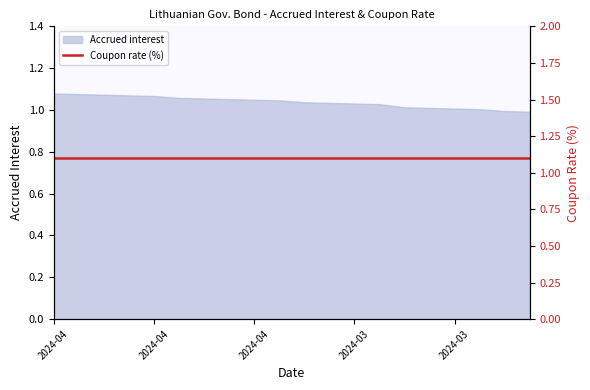

Which label corresponds to the largest value in the chart?

2024-04